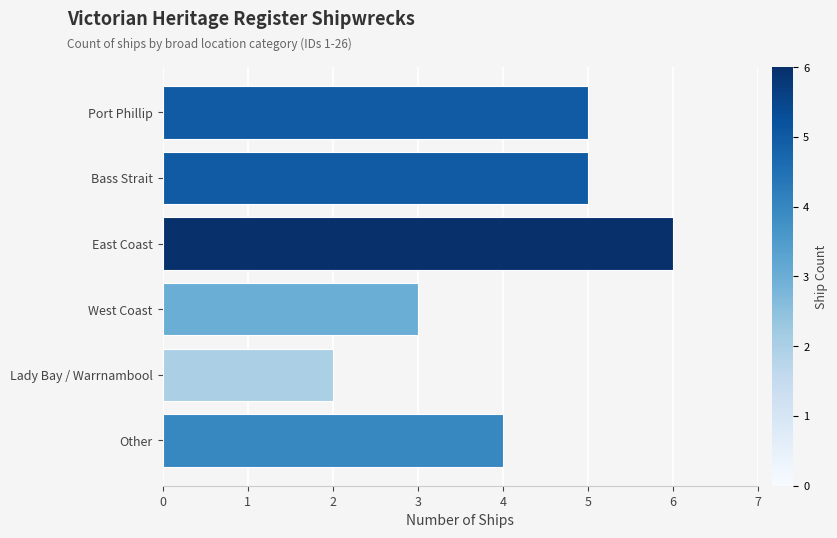

What is the average value?

4